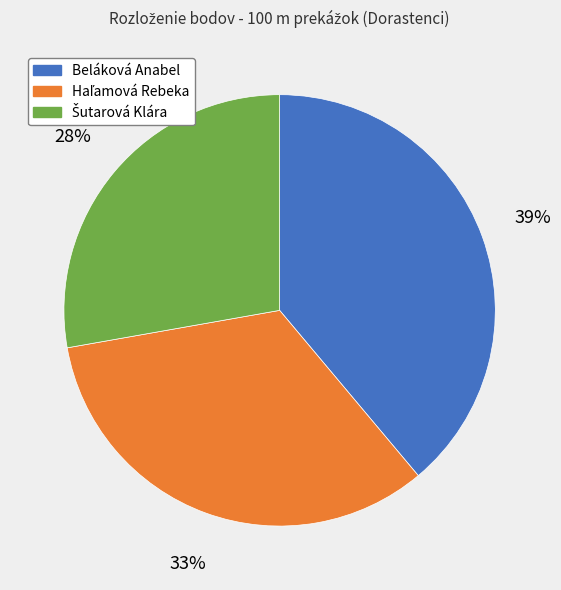

How many slices are in this pie chart?

3